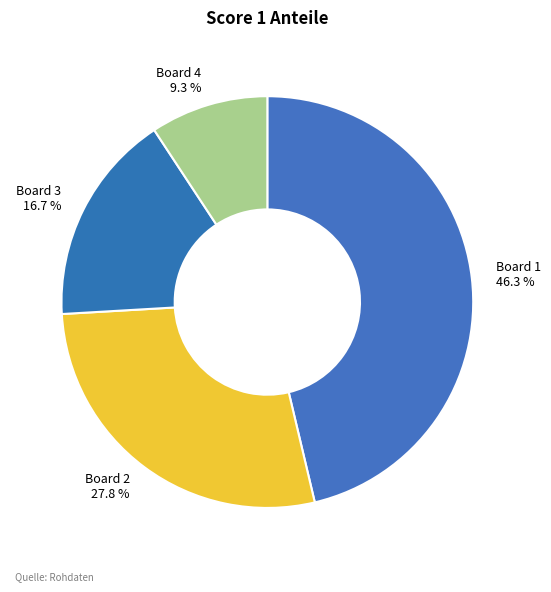

Do Board 4 and Board 3 together represent more than half of the pie?

No